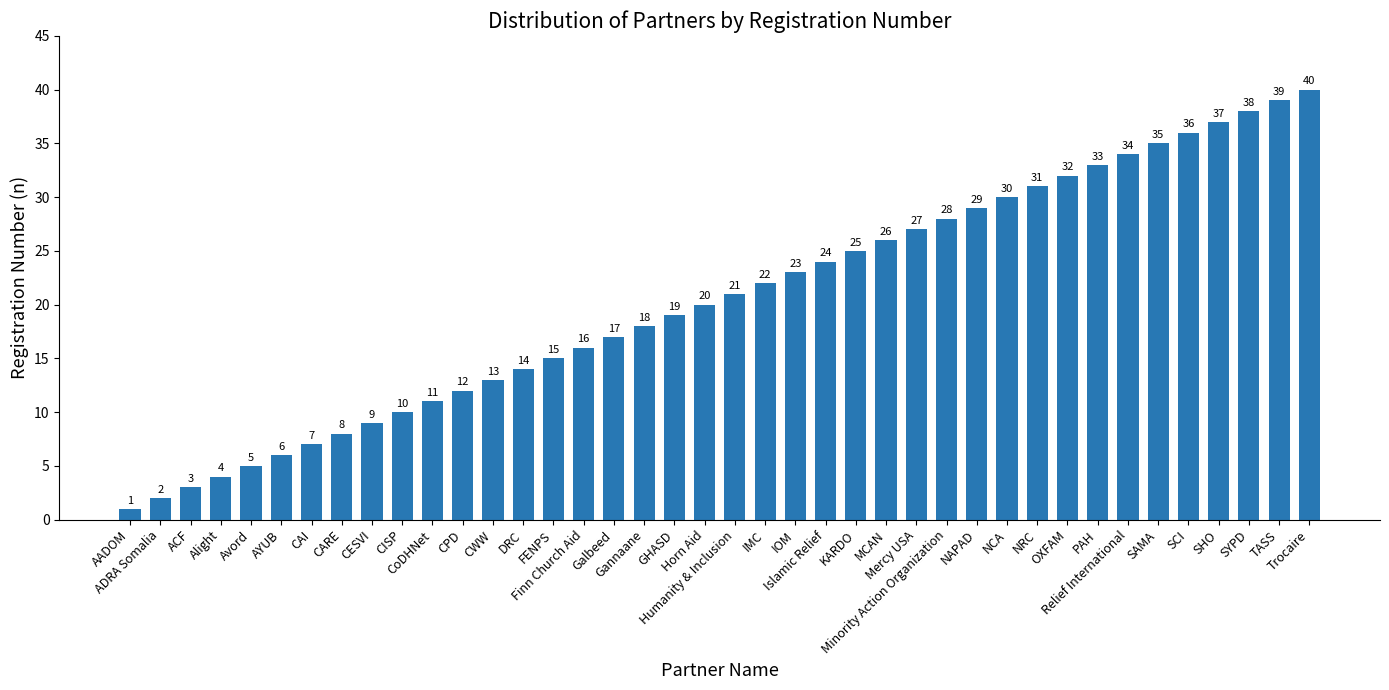

What position from the left is NAPAD?

29